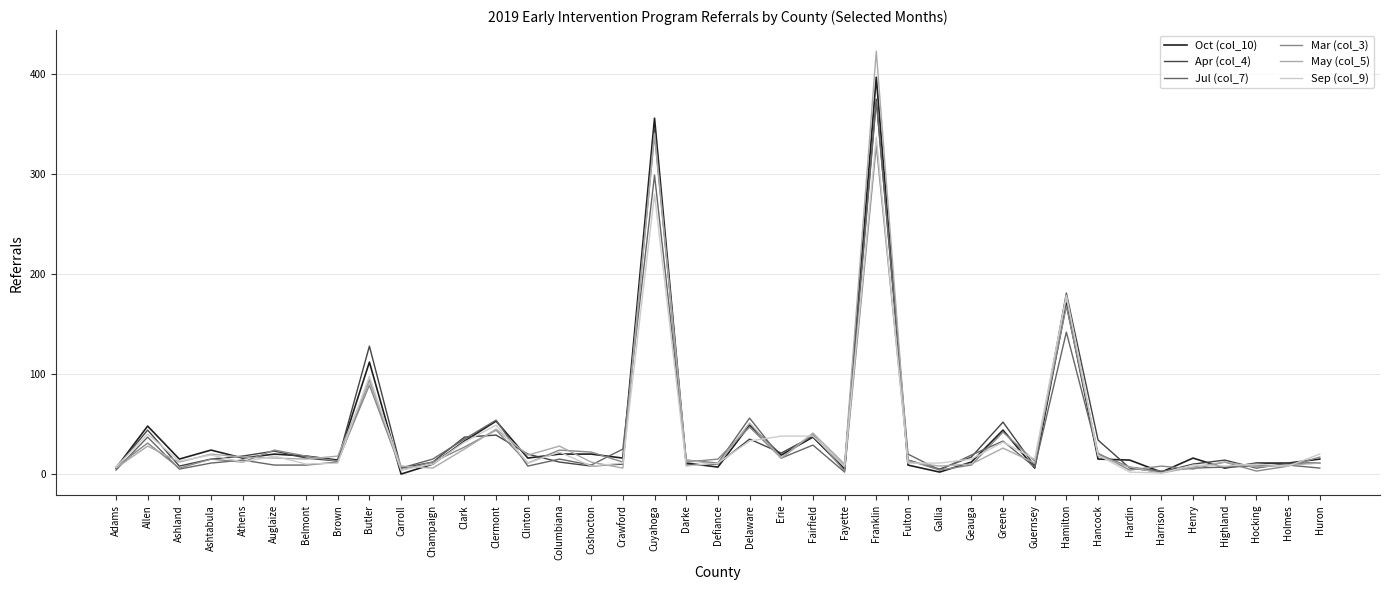

What is the total value across all series at Columbiana?

121